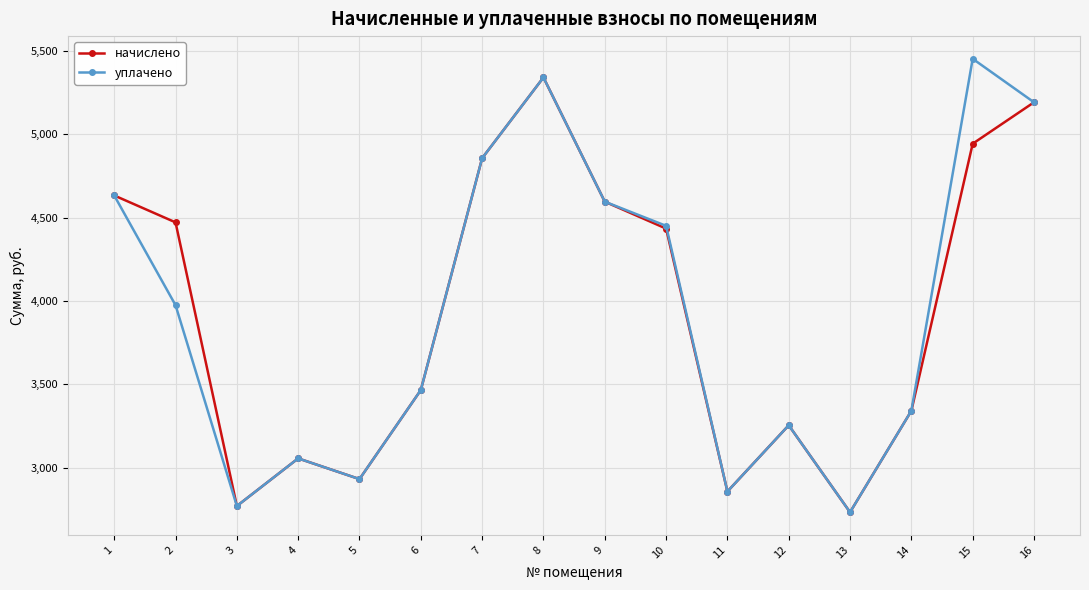

At which label does уплачено reach its peak?

15